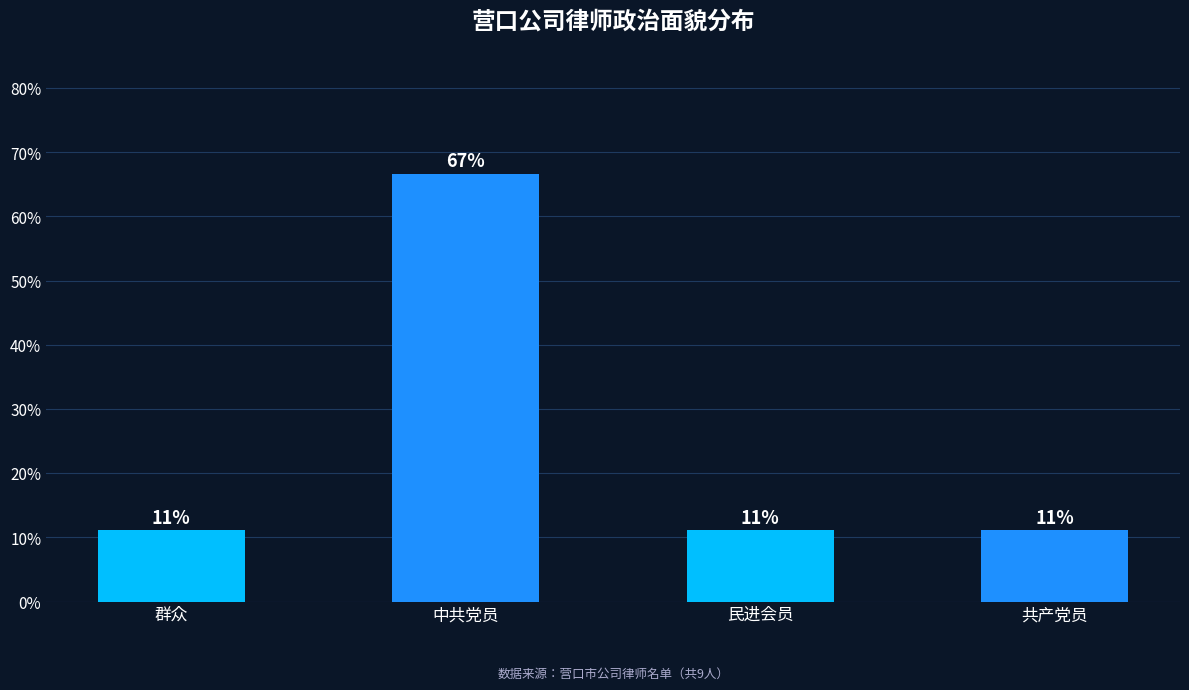

How many bars are there in total?

4